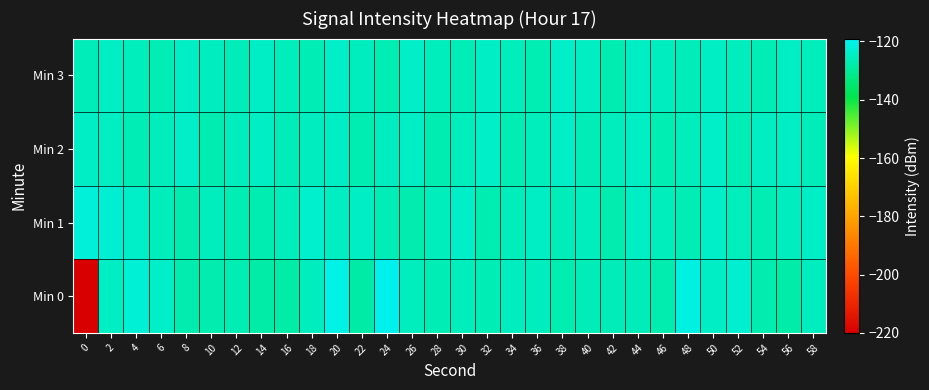

Reading right to left, list all the values displayed in this chart.

Min 0: 58=-125.2	56=-128.0	54=-127.1	52=-123.2	50=-124.4	48=-121.2	46=-127.2	44=-126.1	42=-125.9	40=-126.2	38=-126.9	36=-125.3	34=-125.2	32=-126.4	30=-125.9	28=-126.4	26=-125.4	24=-119.7	22=-128.4	20=-120.8	18=-125.3	16=-128.2	14=-128.2	12=-126.6	10=-127.3	8=-127.2	6=-124.3	4=-122.5	2=-124.6	0=-220.0
Min 1: 58=-124.5	56=-125.2	54=-126.6	52=-125.8	50=-124.1	48=-126.3	46=-125.7	44=-124.9	42=-127.2	40=-125.4	38=-126.1	36=-124.7	34=-125.9	32=-126.8	30=-124.3	28=-125.6	26=-127.1	24=-126.2	22=-124.8	20=-125.1	18=-123.7	16=-125.6	14=-126.9	12=-126.6	10=-125.5	8=-127.1	6=-125.8	4=-124.0	2=-122.9	0=-122.1
Min 2: 58=-126.0	56=-124.8	54=-125.1	52=-126.4	50=-124.2	48=-125.9	46=-126.6	44=-124.7	42=-125.4	40=-126.2	38=-124.3	36=-125.7	34=-126.5	32=-124.1	30=-125.6	28=-126.8	26=-124.4	24=-125.2	22=-126.9	20=-124.6	18=-125.3	16=-126.1	14=-124.8	12=-125.5	10=-126.7	8=-124.2	6=-125.8	4=-126.3	2=-125.1	0=-124.5
Min 3: 58=-125.6	56=-124.9	54=-126.3	52=-125.4	50=-124.8	48=-126.0	46=-125.2	44=-124.6	42=-126.7	40=-125.1	38=-124.3	36=-126.5	34=-125.9	32=-124.4	30=-126.2	28=-125.7	26=-124.1	24=-126.6	22=-125.5	20=-124.2	18=-126.3	16=-125.8	14=-124.5	12=-126.1	10=-125.3	8=-124.7	6=-126.4	4=-125.6	2=-124.9	0=-126.0